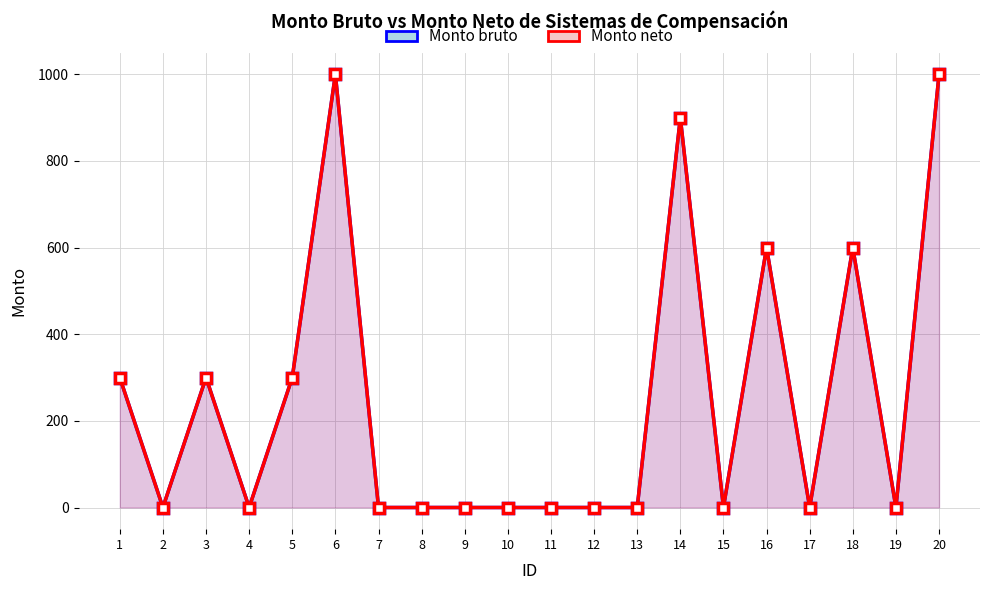

What is the sum of all Monto bruto values?

5000